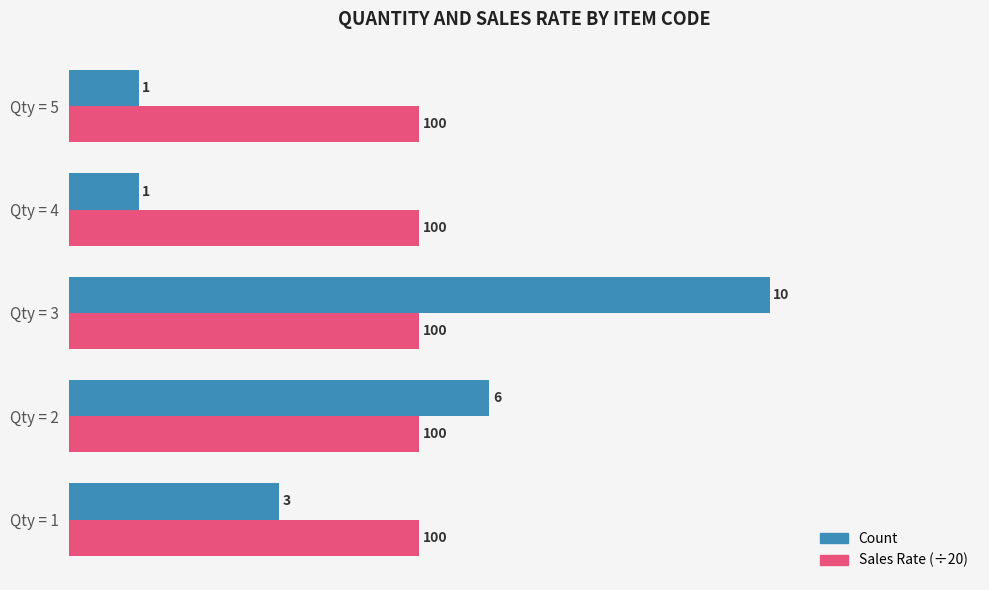

Is it true that Count equals 1 at Qty = 4?

True